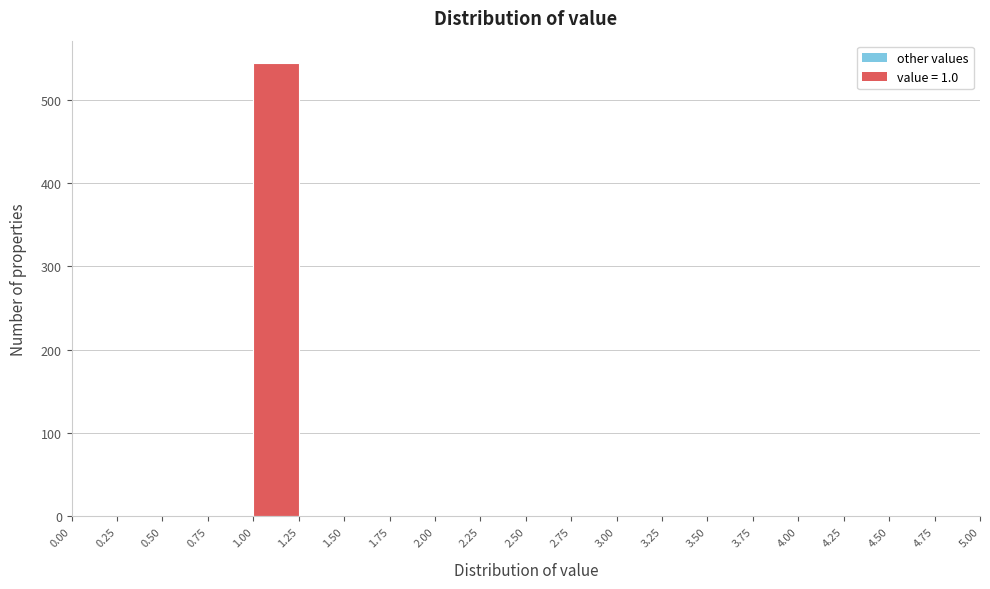

Reading left to right, list every bar in this chart as the range it spans on the x-axis followed by its height. The values are not printed on the chart, so give them approximately, as read against the axis.

0.00 to 0.25: 0
0.25 to 0.50: 0
0.50 to 0.75: 0
0.75 to 1.00: 0
1.00 to 1.25: 540
1.25 to 1.50: 0
1.50 to 1.75: 0
1.75 to 2.00: 0
2.00 to 2.25: 0
2.25 to 2.50: 0
2.50 to 2.75: 0
2.75 to 3.00: 0
3.00 to 3.25: 0
3.25 to 3.50: 0
3.50 to 3.75: 0
3.75 to 4.00: 0
4.00 to 4.25: 0
4.25 to 4.50: 0
4.50 to 4.75: 0
4.75 to 5.00: 0